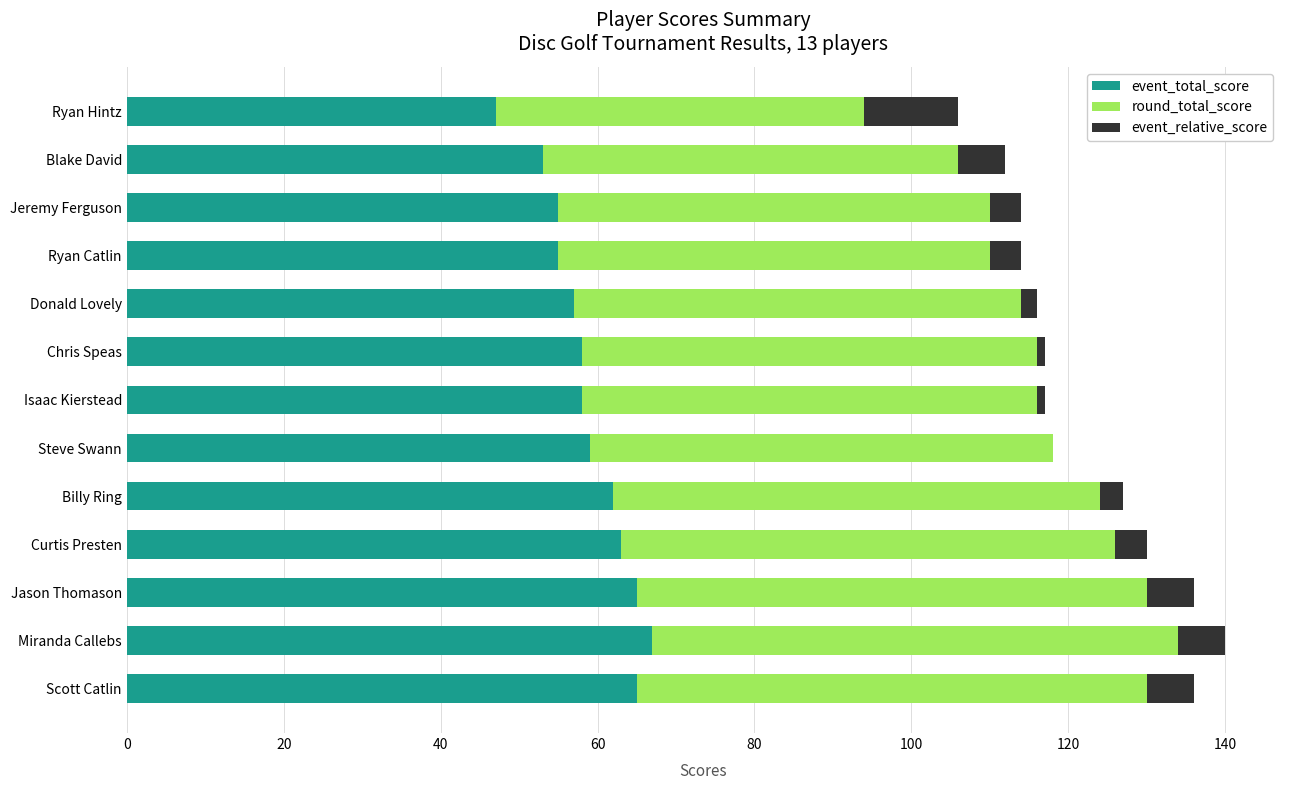

What is the highest value of the event_total_score series?

67